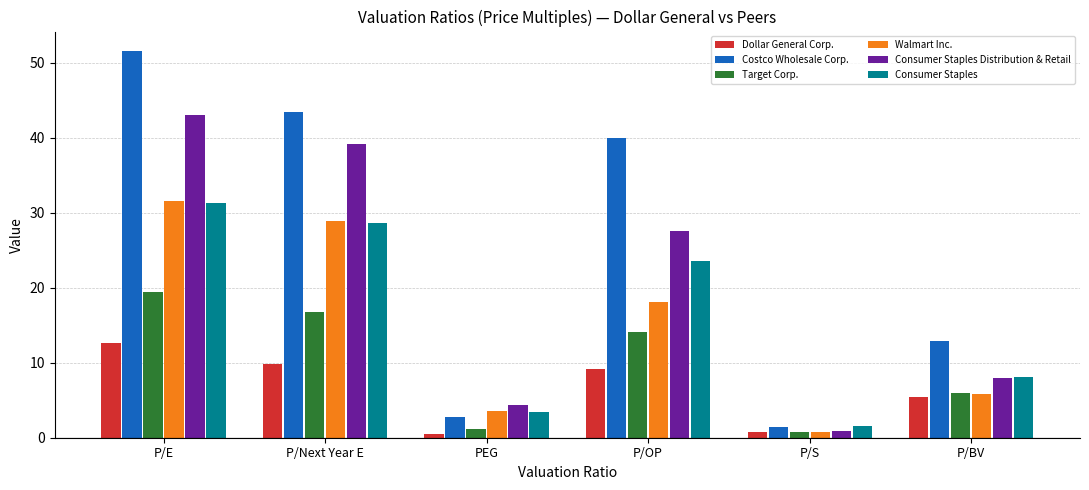

What is the difference between the maximum and minimum values in the Consumer Staples Distribution & Retail series?

42.2